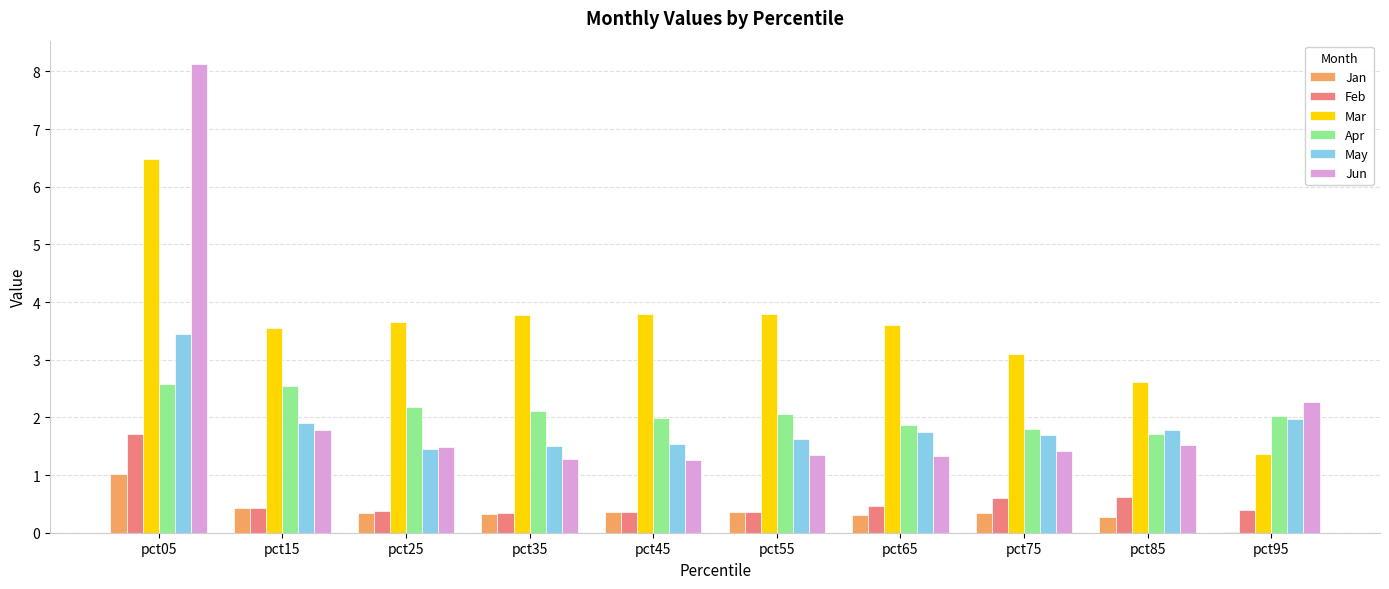

What is the sum of all Feb values?

5.7